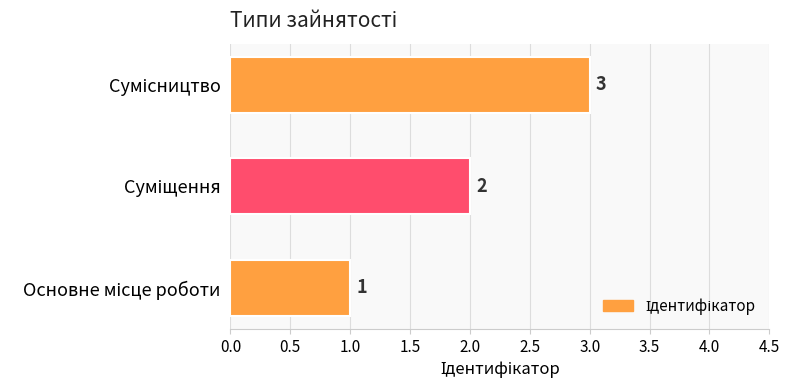

What is the maximum value shown in the chart?

3